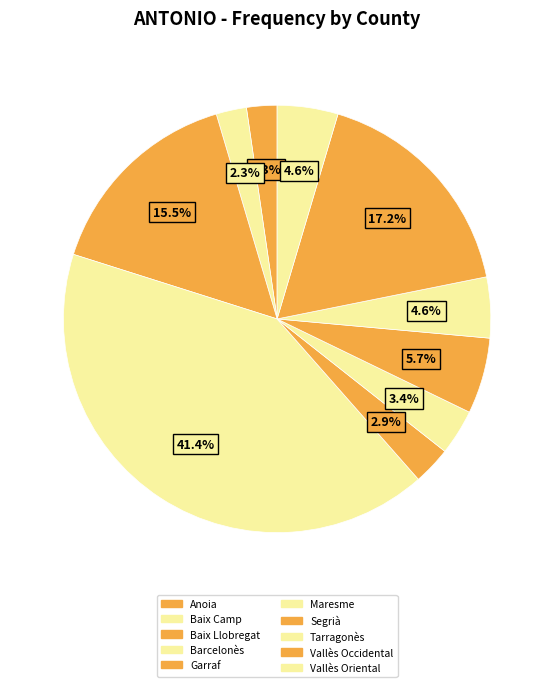

Does any single category account for the majority?

No